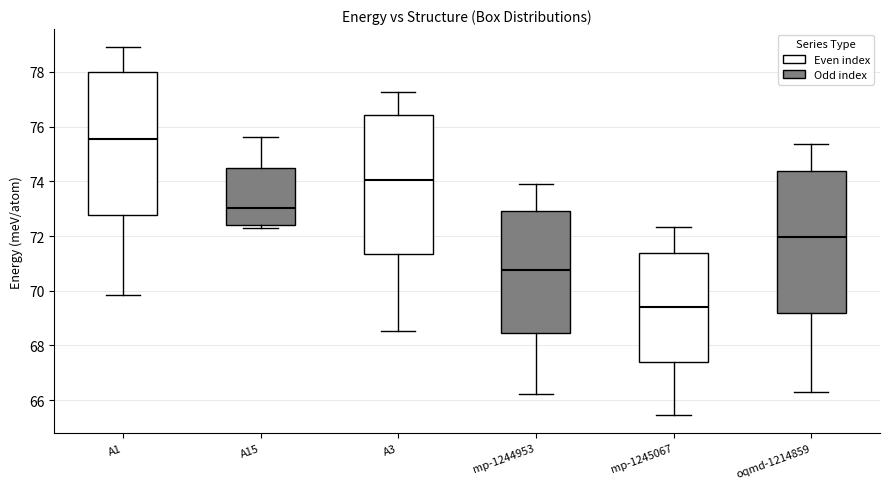

Which box's median line is the highest?

A1